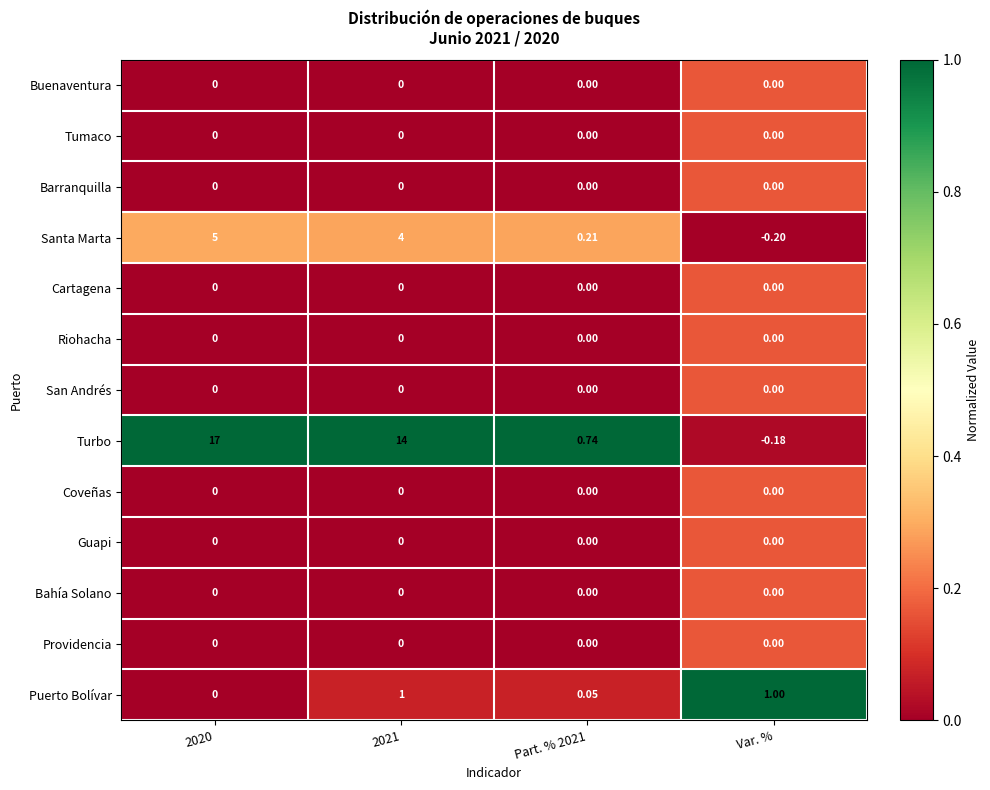

Which series has the largest total across all categories?

Turbo